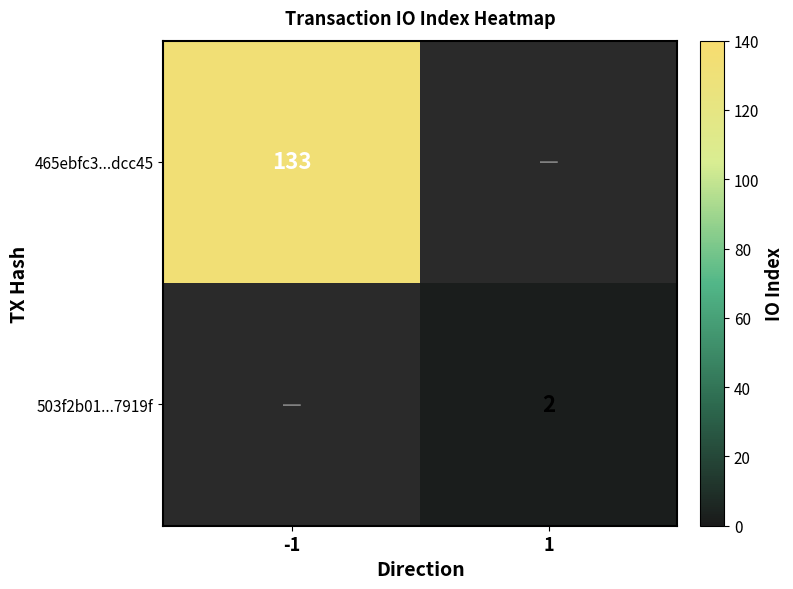

The 465ebfc3...dcc45 series shows 133 at -1. True or false?

True